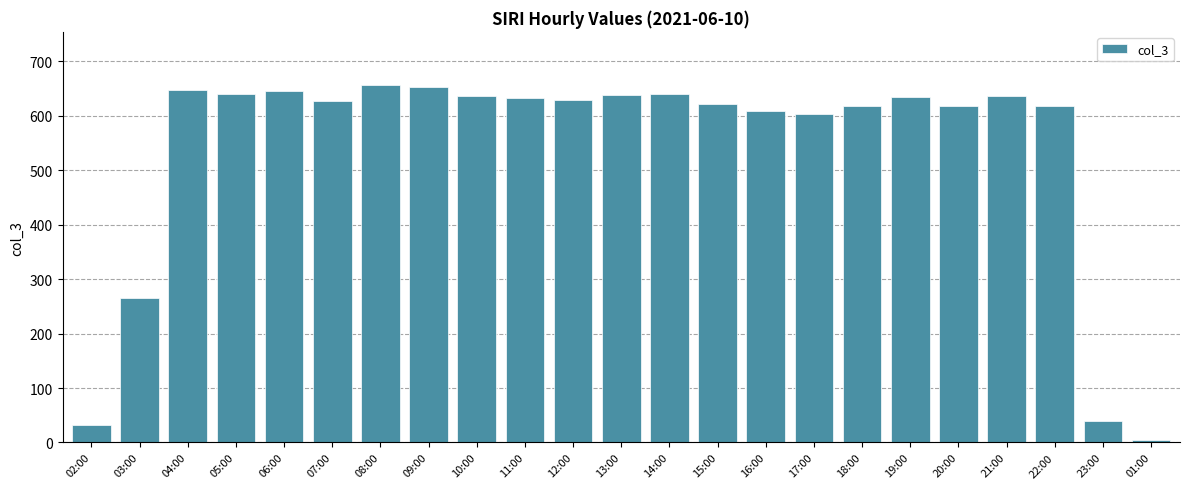

Which label corresponds to the smallest value in the chart?

01:00